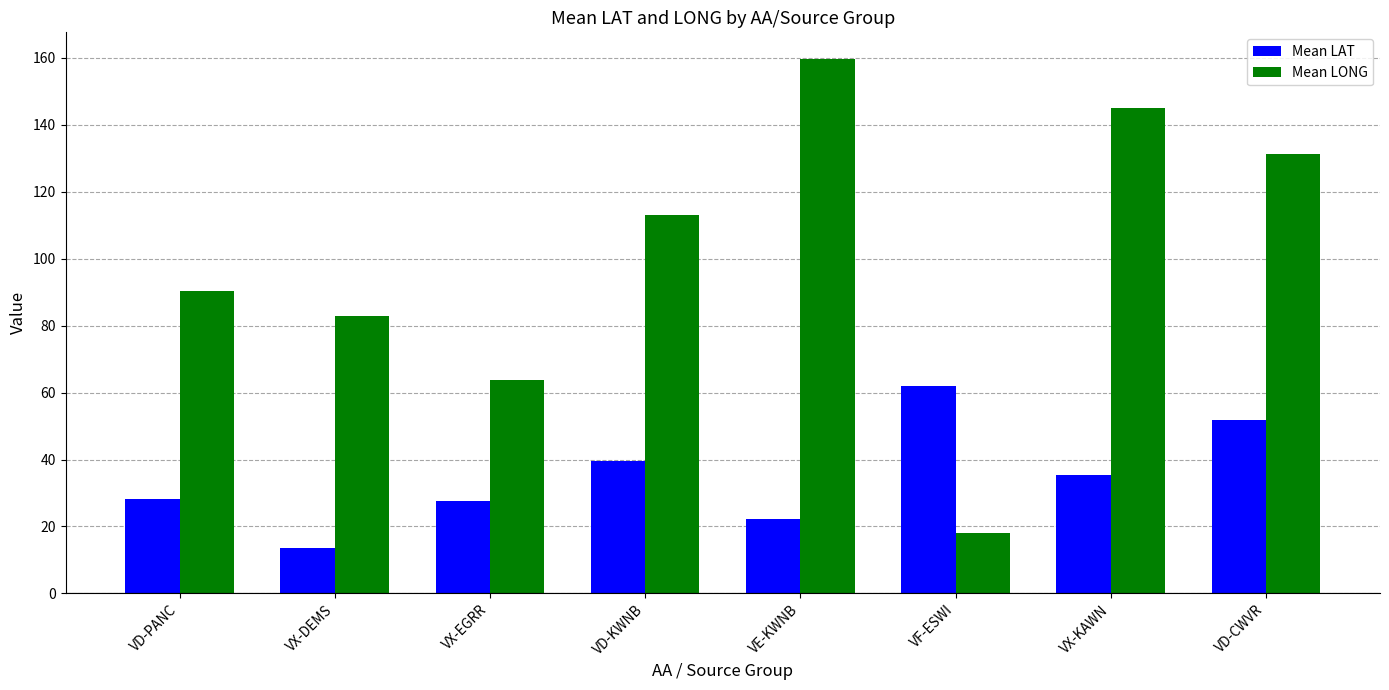

What is the maximum value for Mean LAT?

61.8